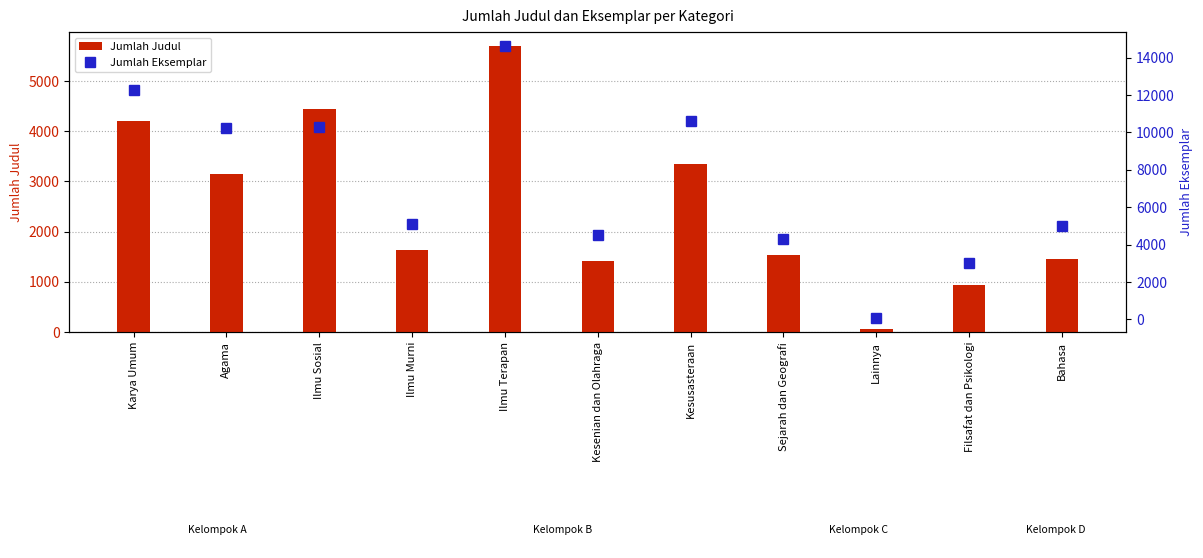

What is the sum of all Jumlah Judul values?

27899